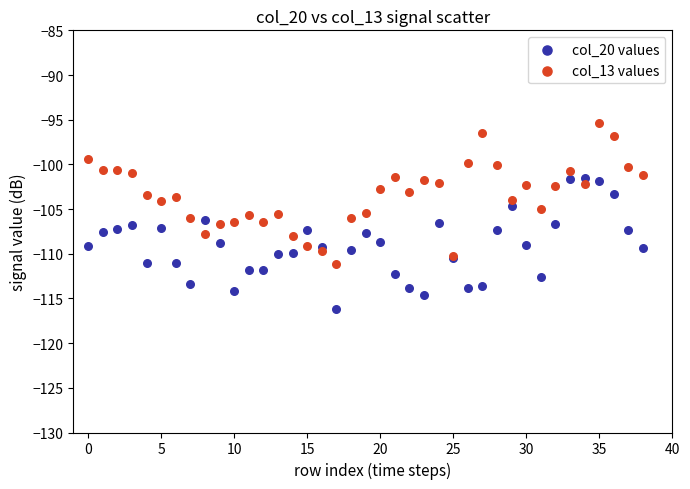

What are all the series names shown in the legend?

col_20 values, col_13 values